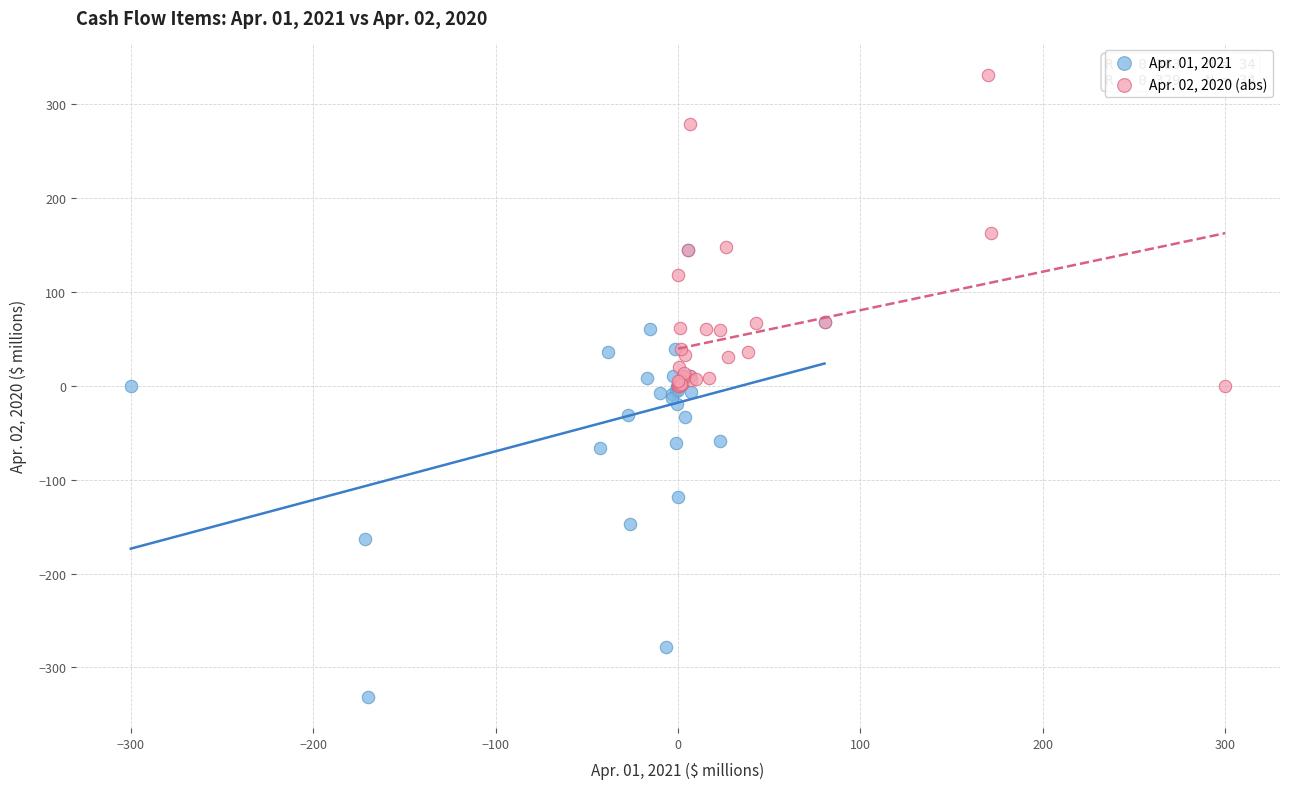

Which series reaches the minimum Y coordinate?

Apr. 01, 2021